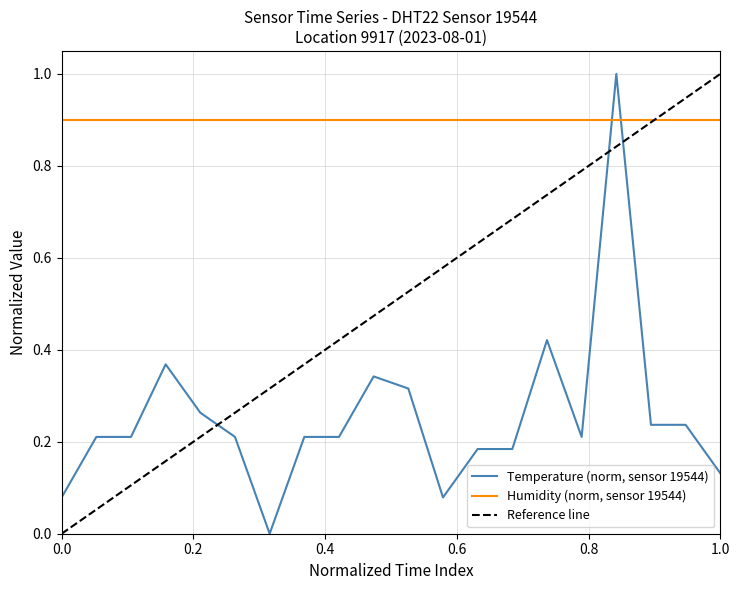

What is the minimum value for Humidity (norm, sensor 19544)?

0.9